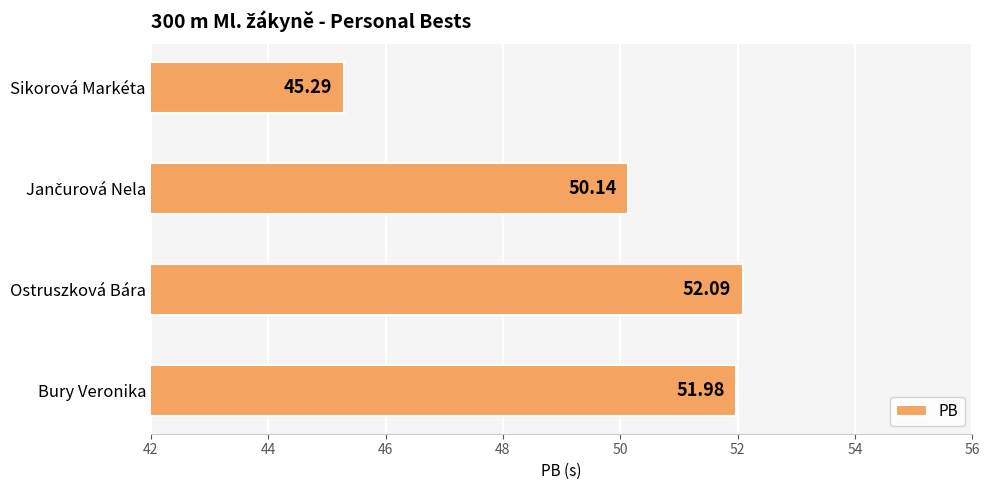

What is the average value?

49.9